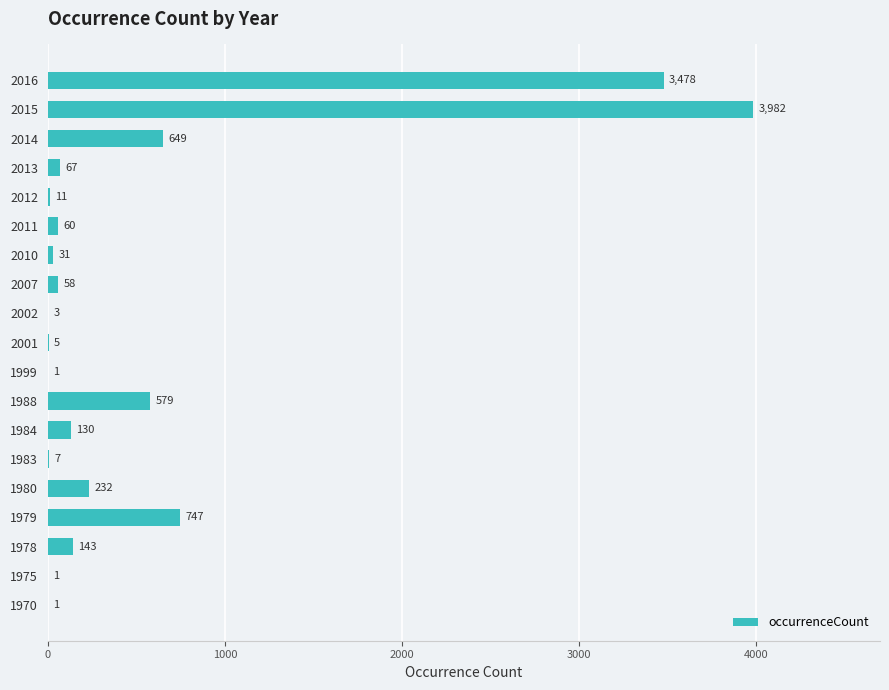

What is the change in value from 1984 to 1988?

+449